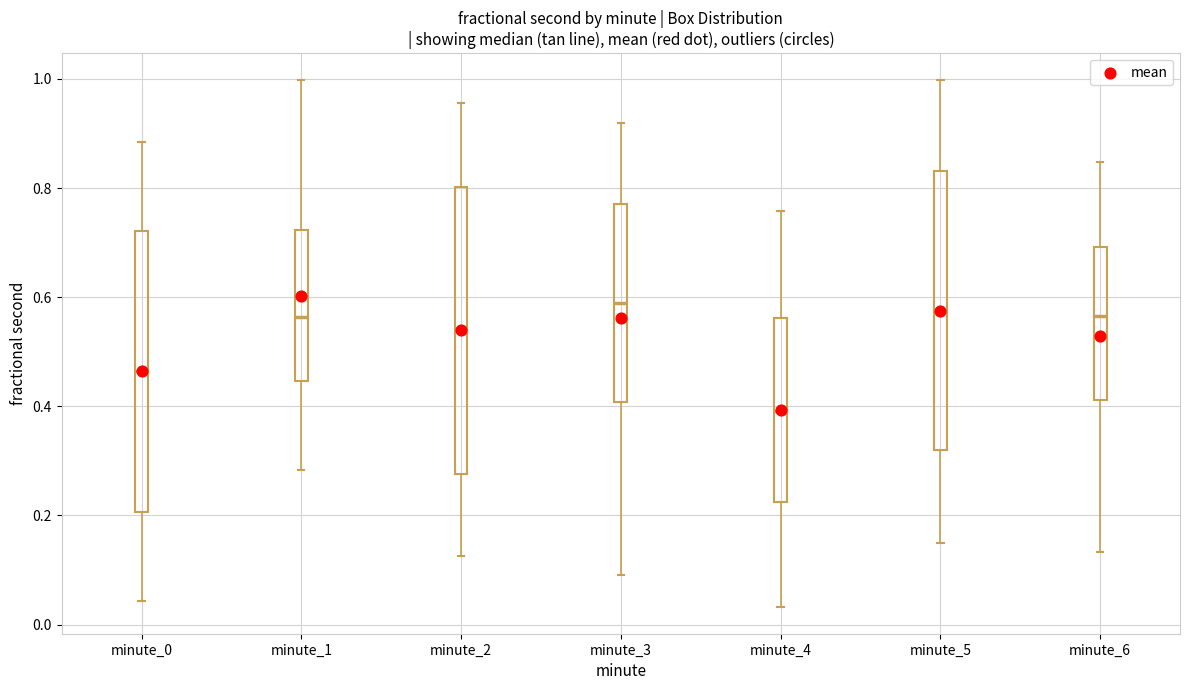

Where is the lower edge of the box for minute_2 on the y-axis? The values are not printed on the chart, so give them approximately, as read against the axis.

0.28